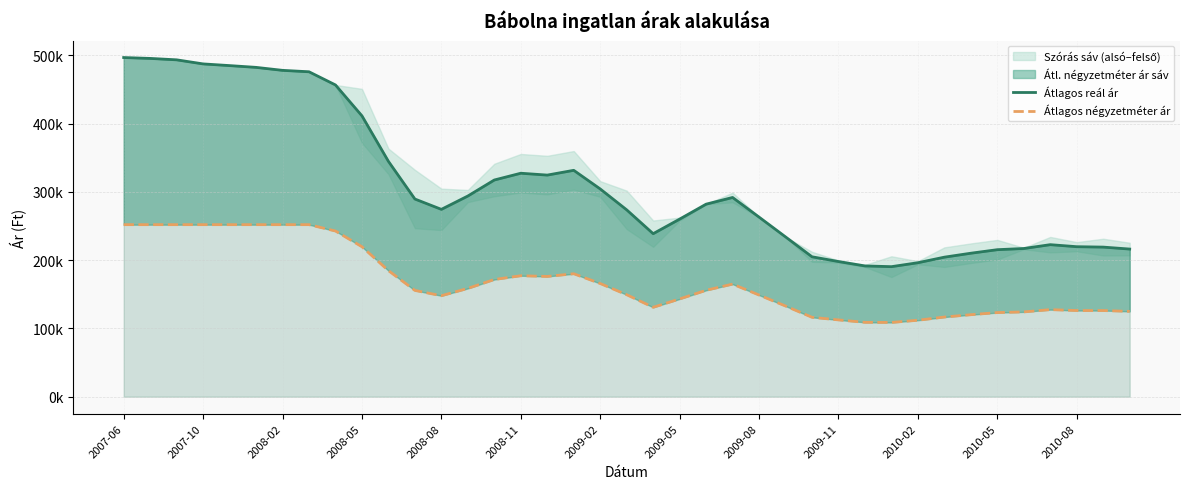

True or false: Átlagos négyzetméter ár and Átlagos reál ár cross at least once.

False